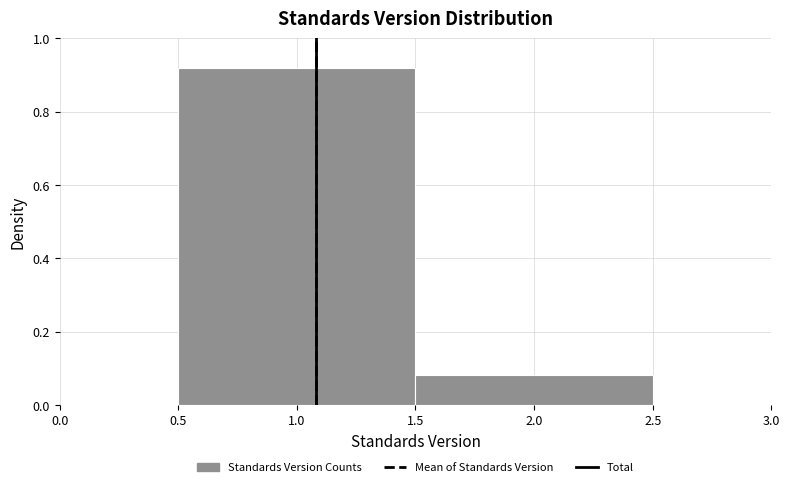

How tall is the bar that spans 0.5 to 1.5 on the x-axis? The values are not printed on the chart, so give them approximately, as read against the axis.

0.92